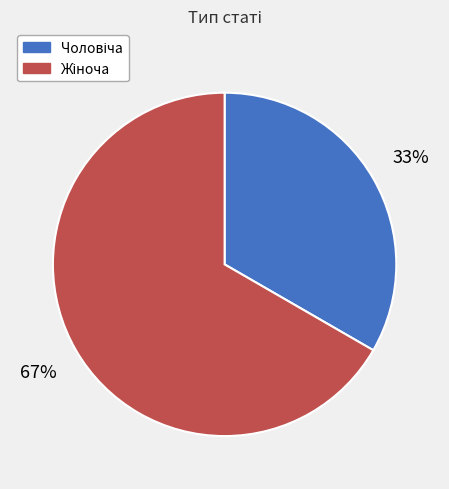

To the nearest percent, what is the average slice percentage?

50%